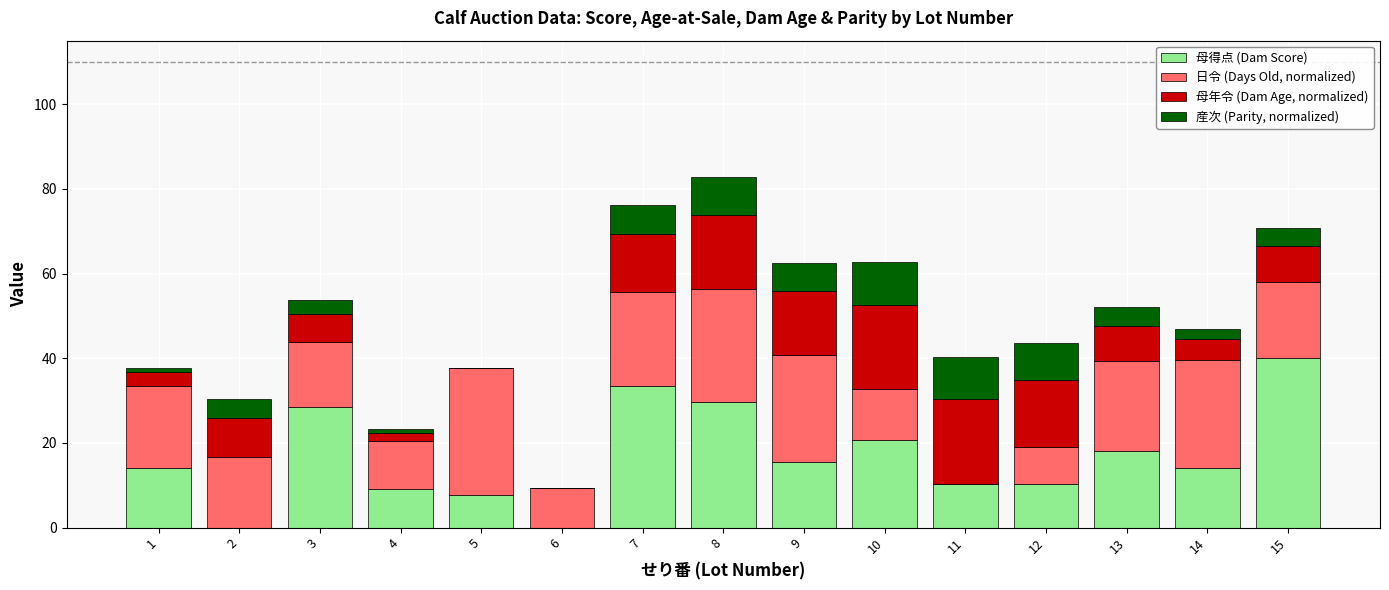

What is the maximum value for 母得点 (Dam Score)?

40.0